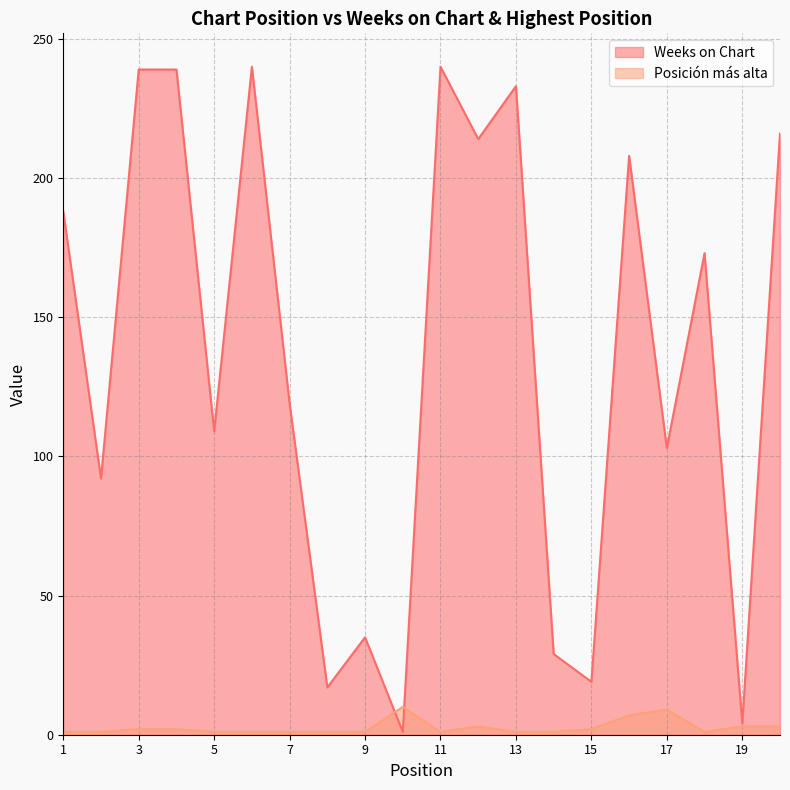

What is the spread (max minus min) of values at 19?

1